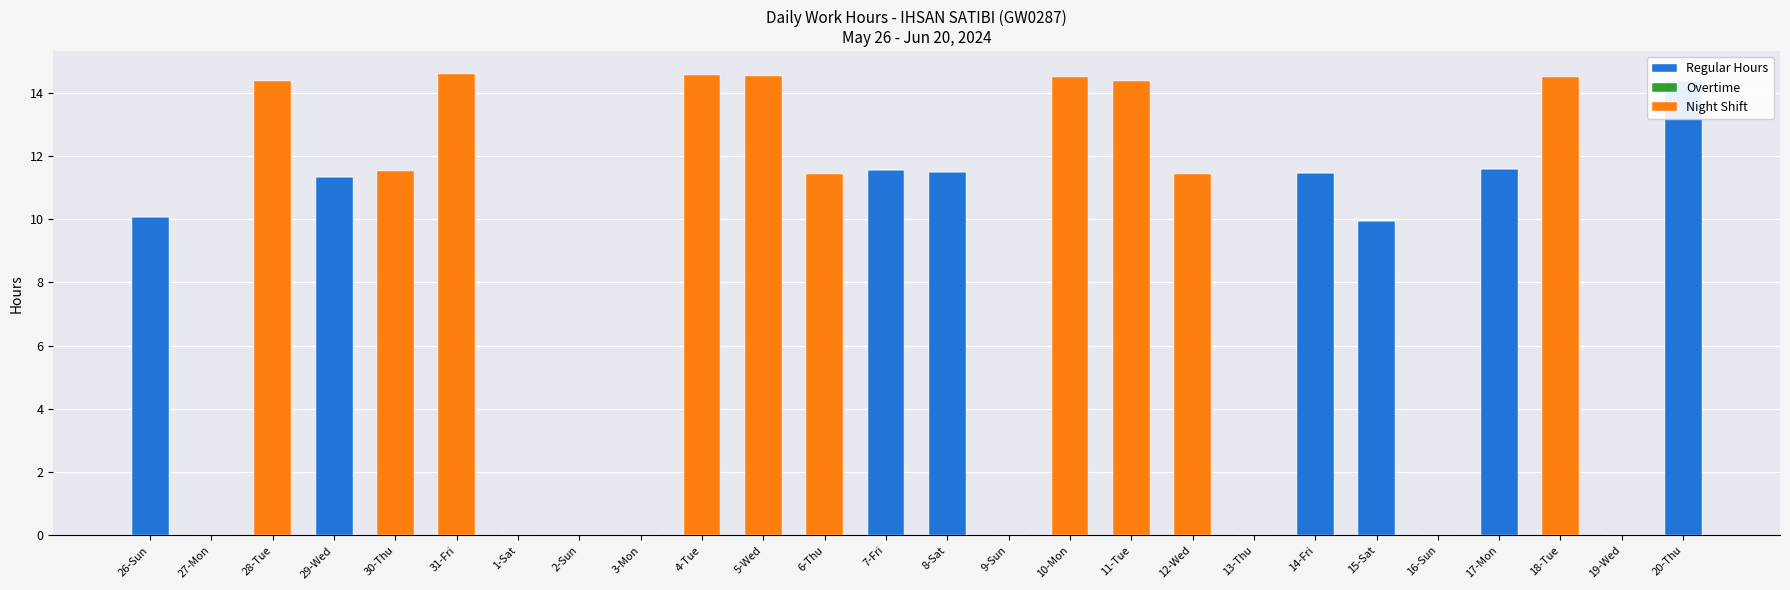

How many bars are there in each group?

3